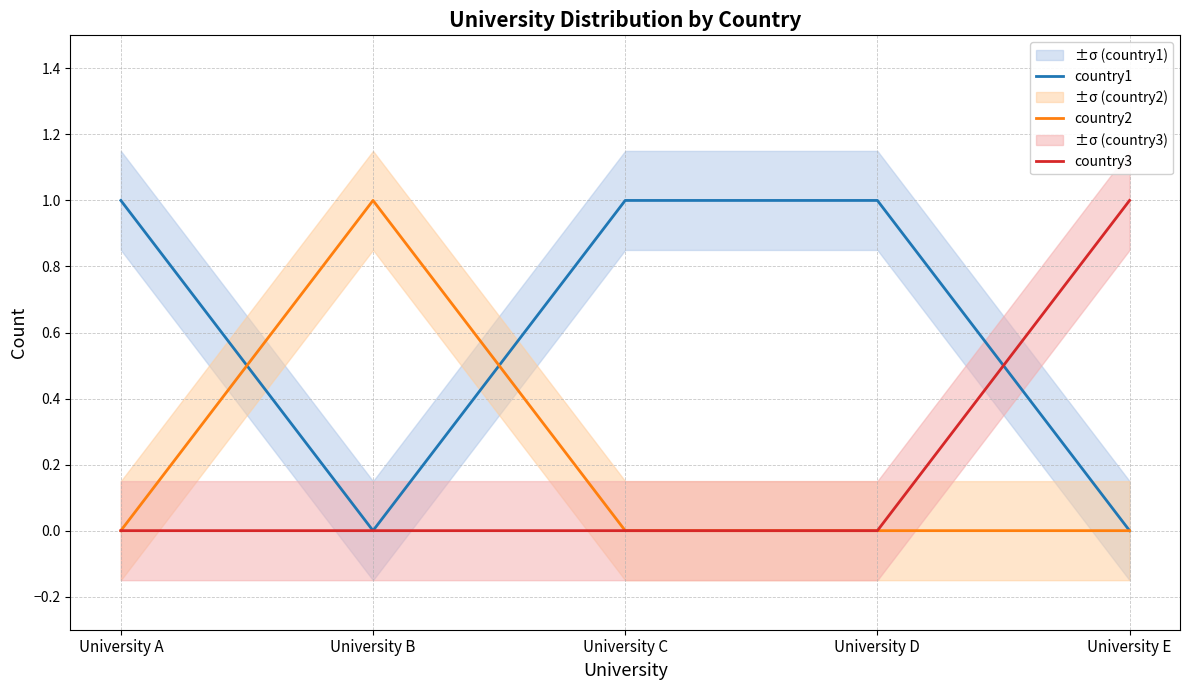

How many values in country3 are above zero?

1